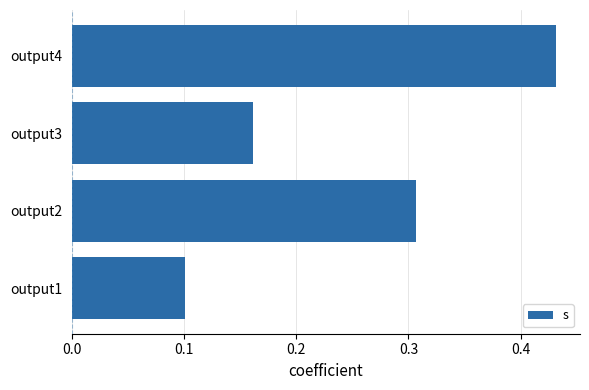

Is it true that the value at output1 is 0.0?

False